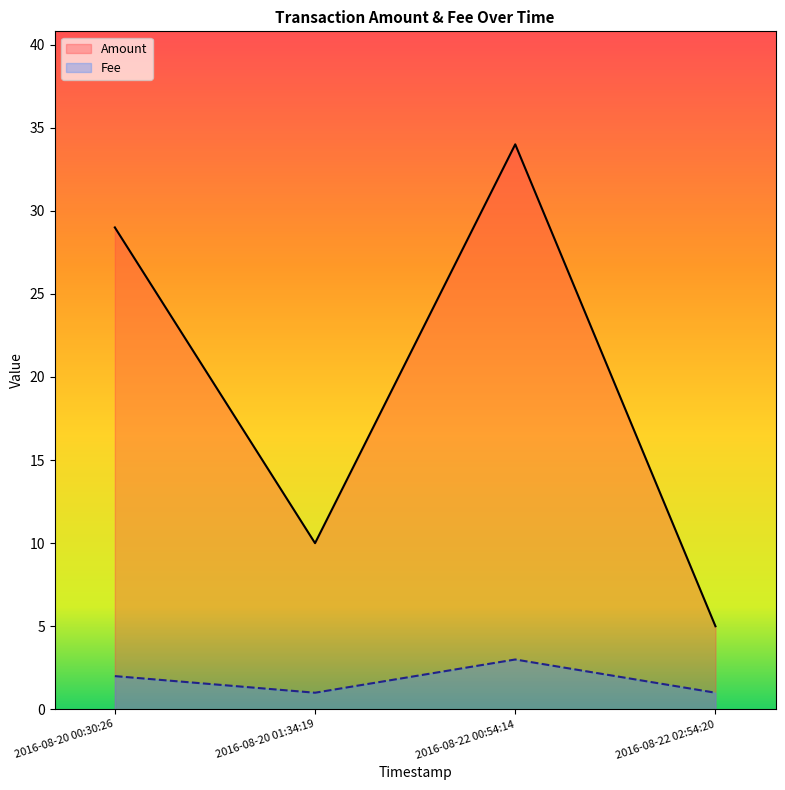

What is the sum of all Fee values?

7